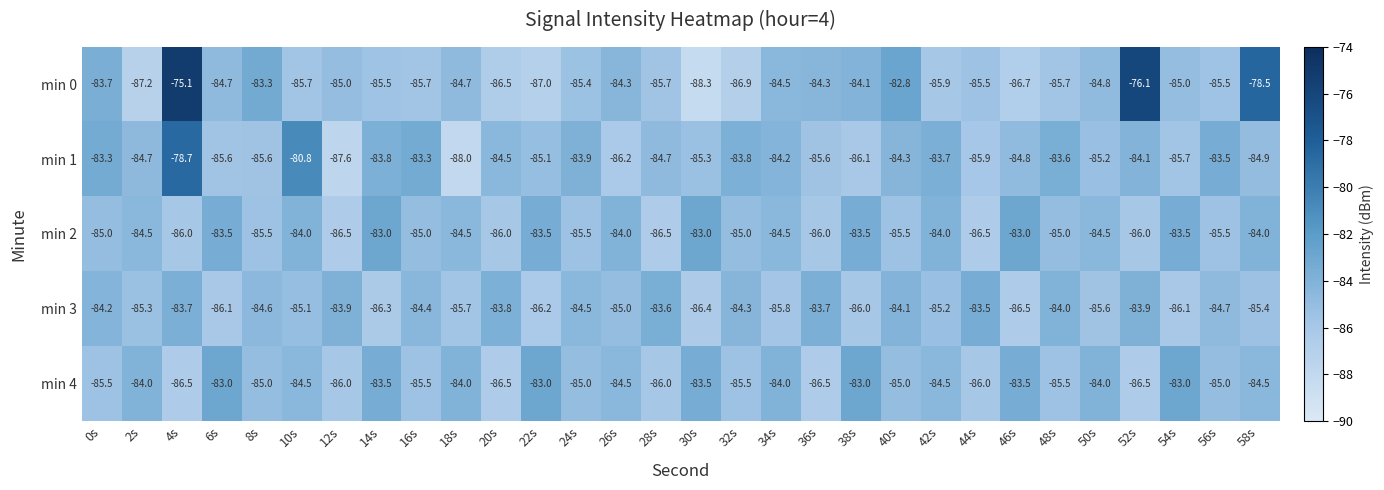

The min 0 series shows -84.7 at 6s. True or false?

True